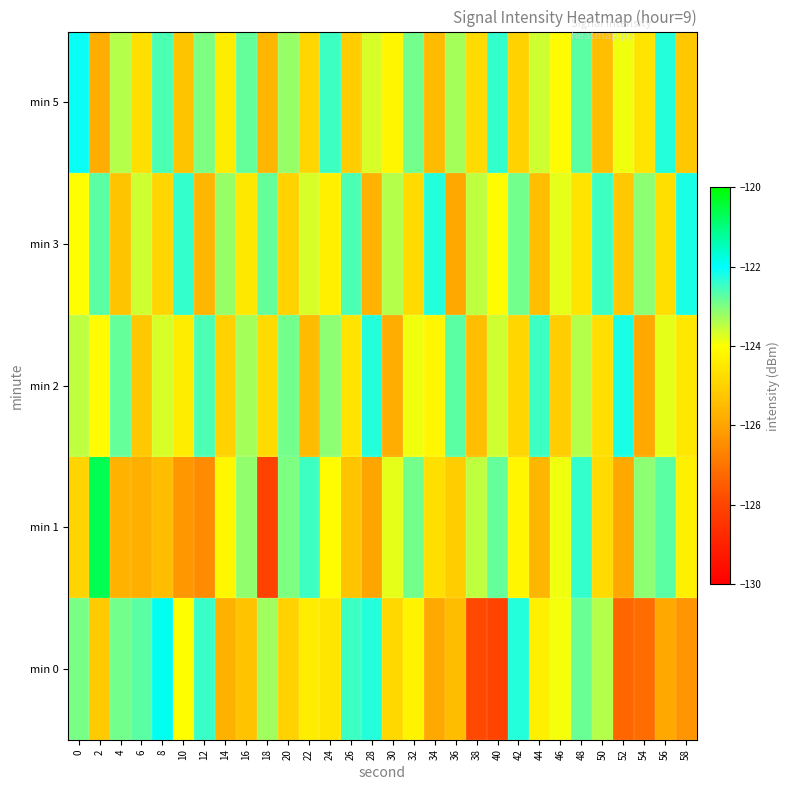

Which series has the largest range (max minus min)?

min 1